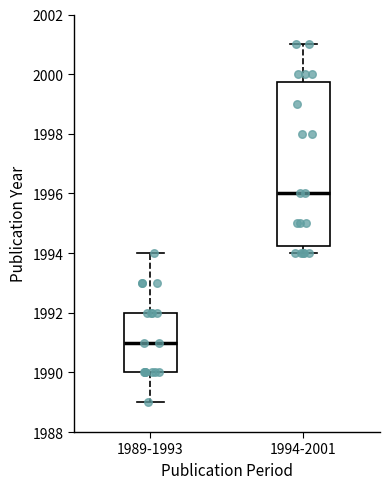

Reading left to right, transcribe this box plot: for each box, give where its median line is, the range the box spans, and where its two whiskers end, as read against the y-axis. The values are not printed on the chart, so give them approximately, as read against the axis.

1989-1993: median 1991.0, box 1990.0 to 1992.0, whiskers 1989.0 to 1994.0
1994-2001: median 1996.0, box 1994.2 to 1999.8, whiskers 1994.0 to 2001.0